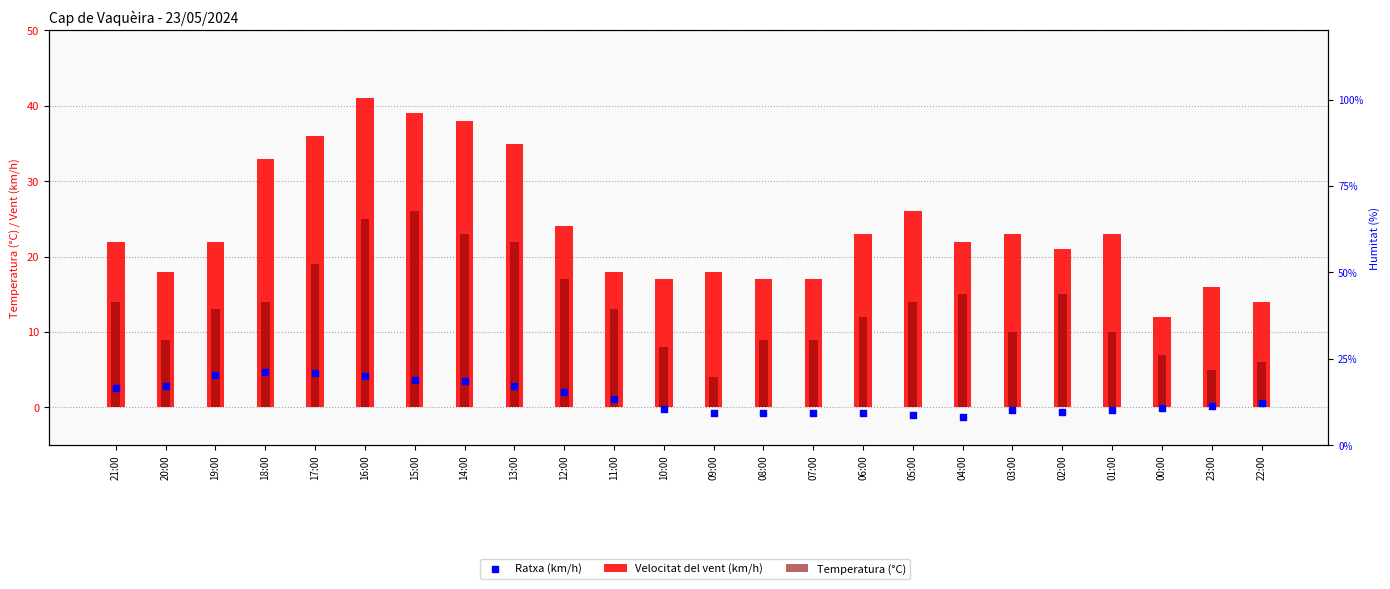

What is the total value across all series at 11:00?

32.1